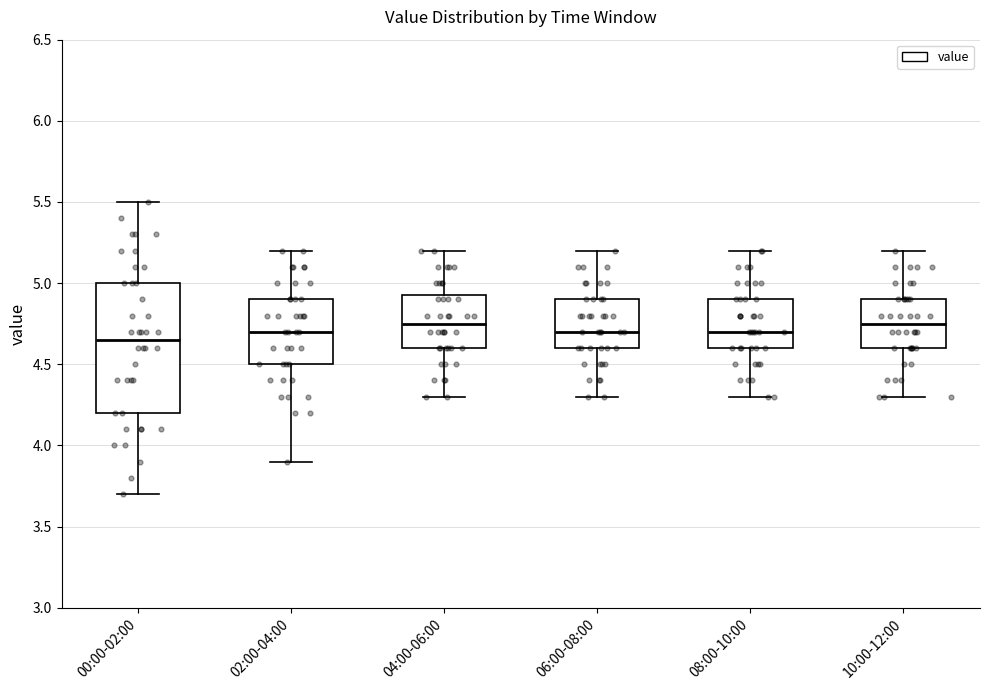

Reading left to right, transcribe this box plot: for each box, give where its median line is, the range the box spans, and where its two whiskers end, as read against the y-axis. The values are not printed on the chart, so give them approximately, as read against the axis.

00:00-02:00: median 4.65, box 4.20 to 5.00, whiskers 3.70 to 5.50
02:00-04:00: median 4.70, box 4.50 to 4.90, whiskers 3.90 to 5.20
04:00-06:00: median 4.75, box 4.60 to 4.95, whiskers 4.30 to 5.20
06:00-08:00: median 4.70, box 4.60 to 4.90, whiskers 4.30 to 5.20
08:00-10:00: median 4.70, box 4.60 to 4.90, whiskers 4.30 to 5.20
10:00-12:00: median 4.75, box 4.60 to 4.90, whiskers 4.30 to 5.20